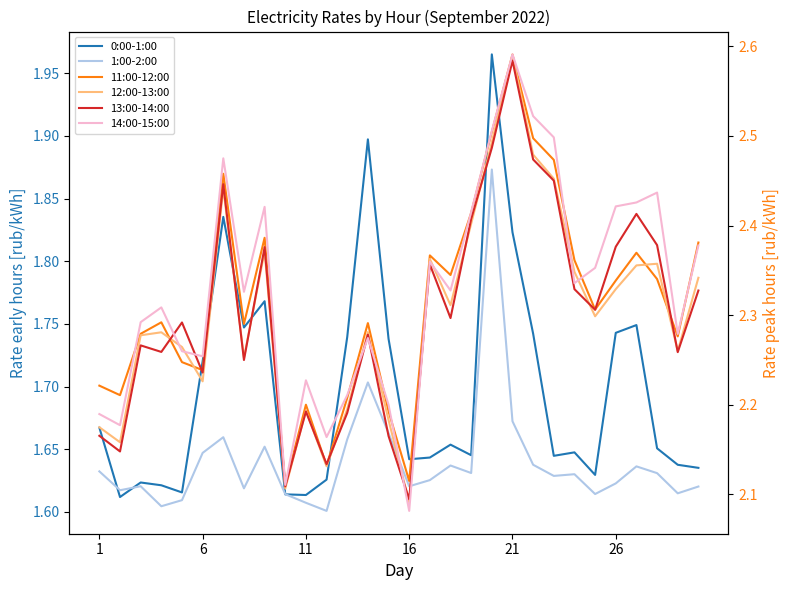

Count the number of data series in this chart.

6